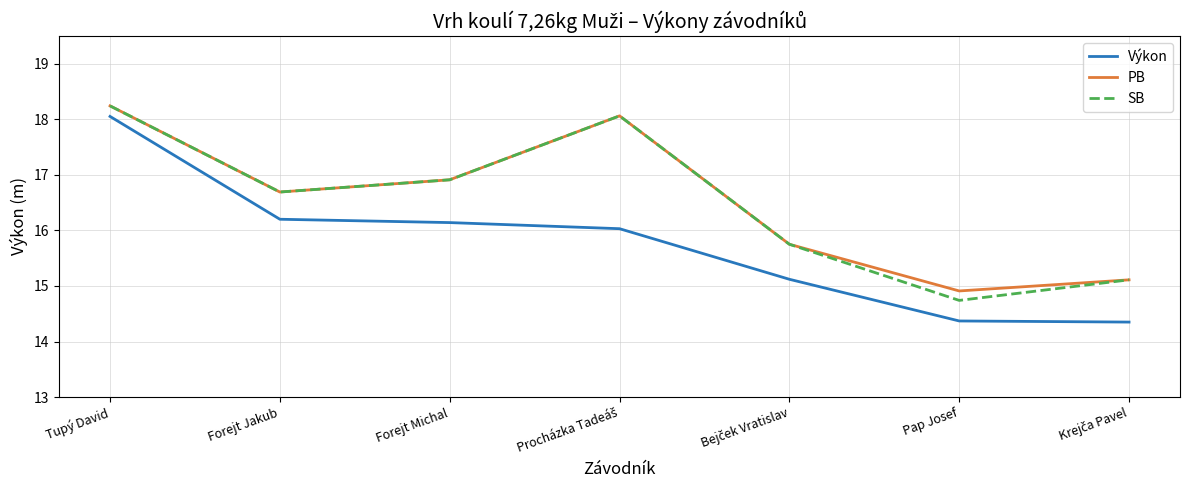

True or false: Výkon and PB cross at least once.

False